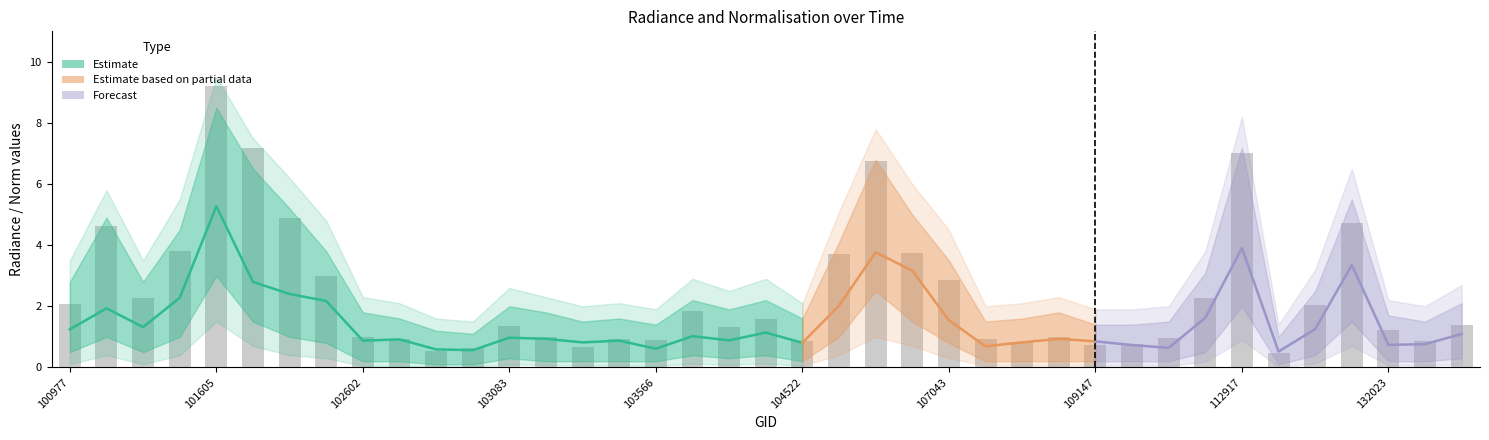

Does the chart contain stacked bars?

No